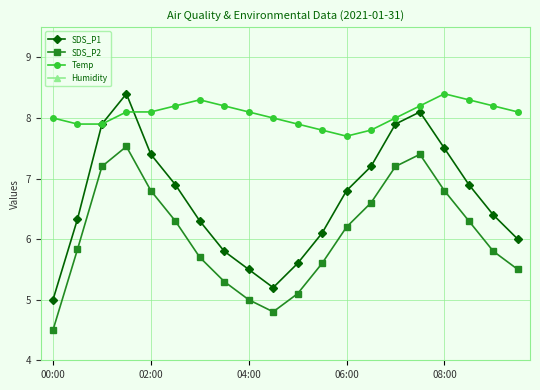

At which category does SDS_P2 reach its first local valley?

9